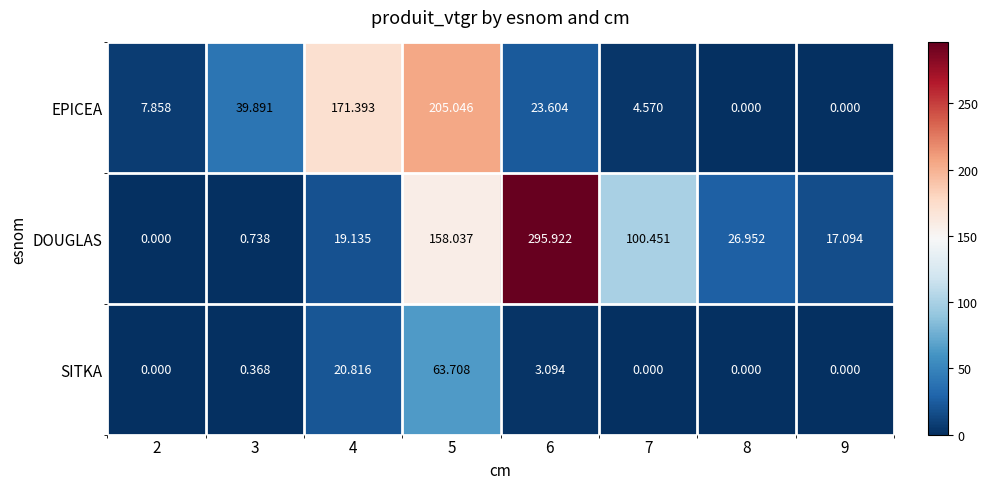

What is the total value across all series at 7?

105.0